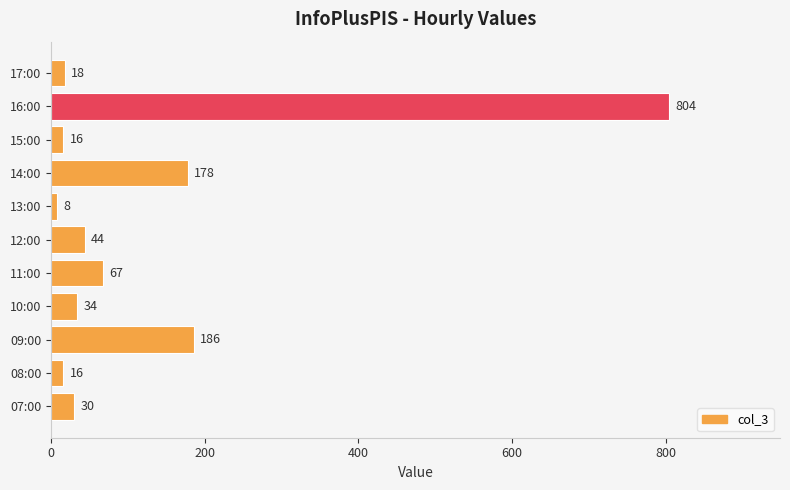

What is the minimum value shown in the chart?

8